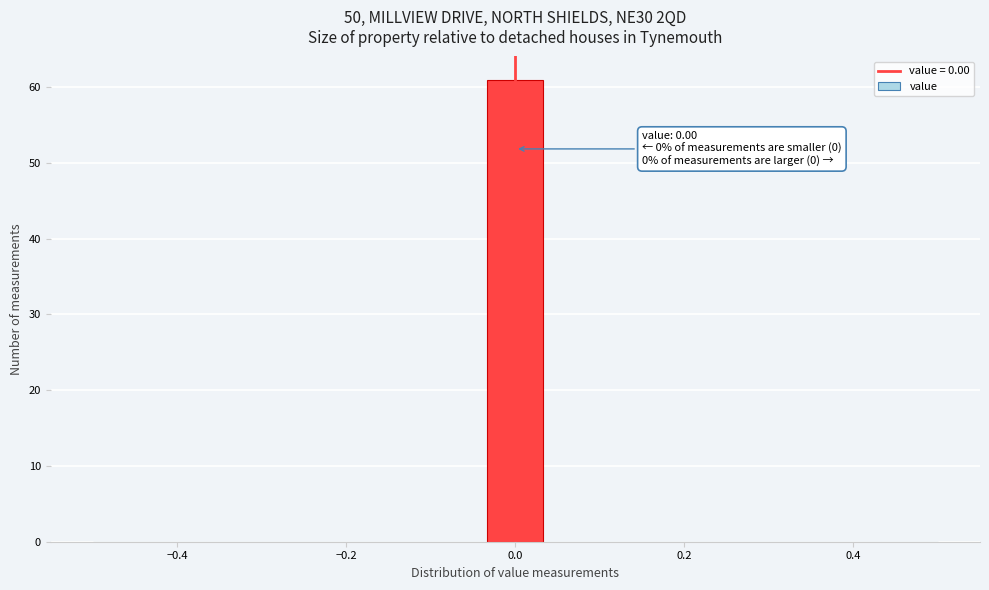

Read against the x-axis, roughly where is the centre of the tallest bar?

0.00